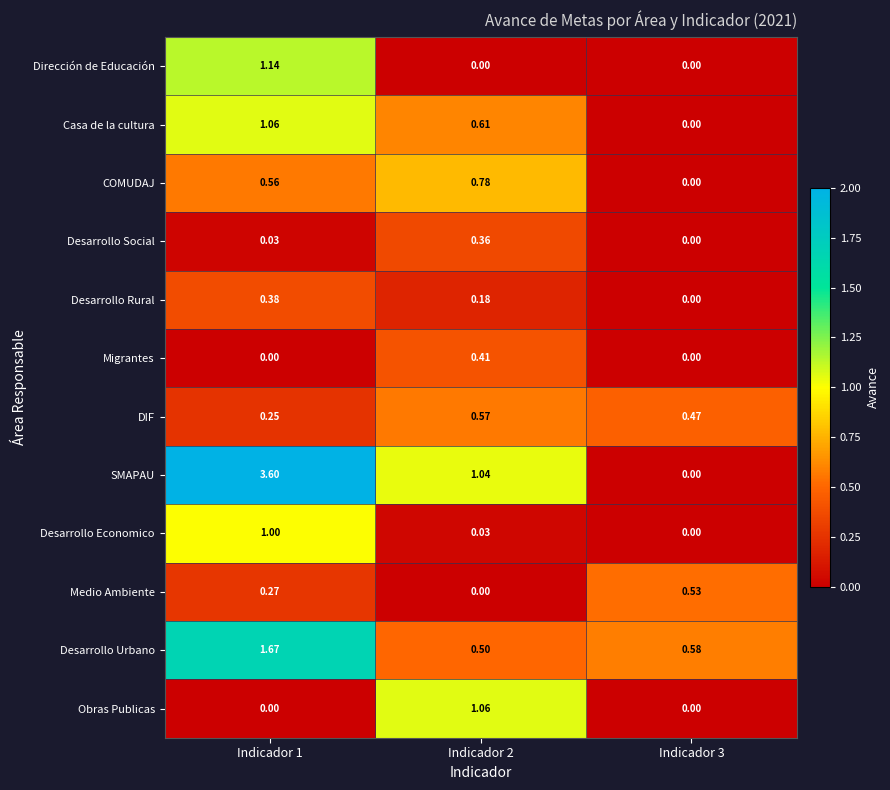

Which series has the largest total across all categories?

SMAPAU